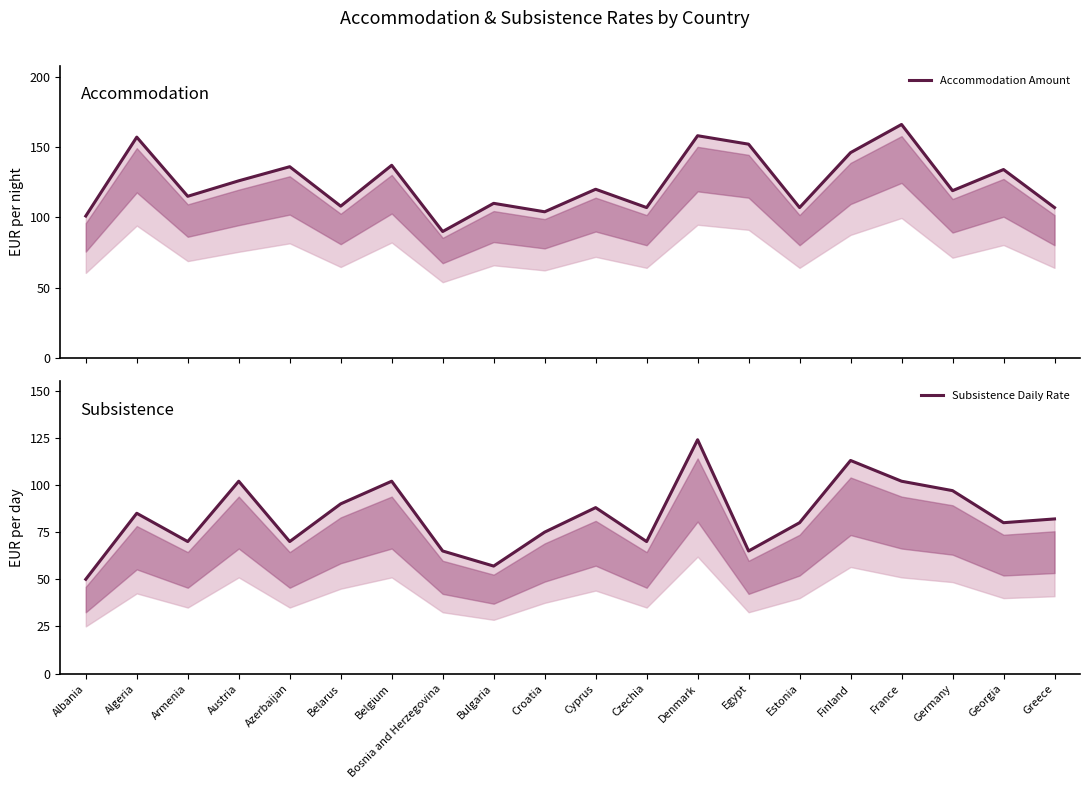

At which label does Subsistence Daily Rate first exceed 82?

Algeria